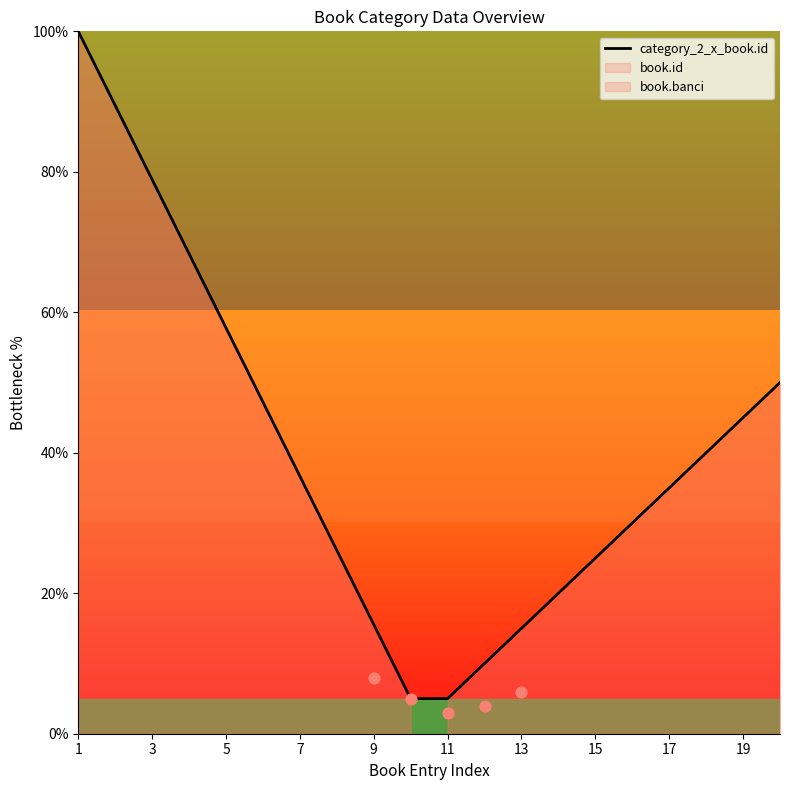

The category_2_x_book.id series shows 78.9 at 3. True or false?

True